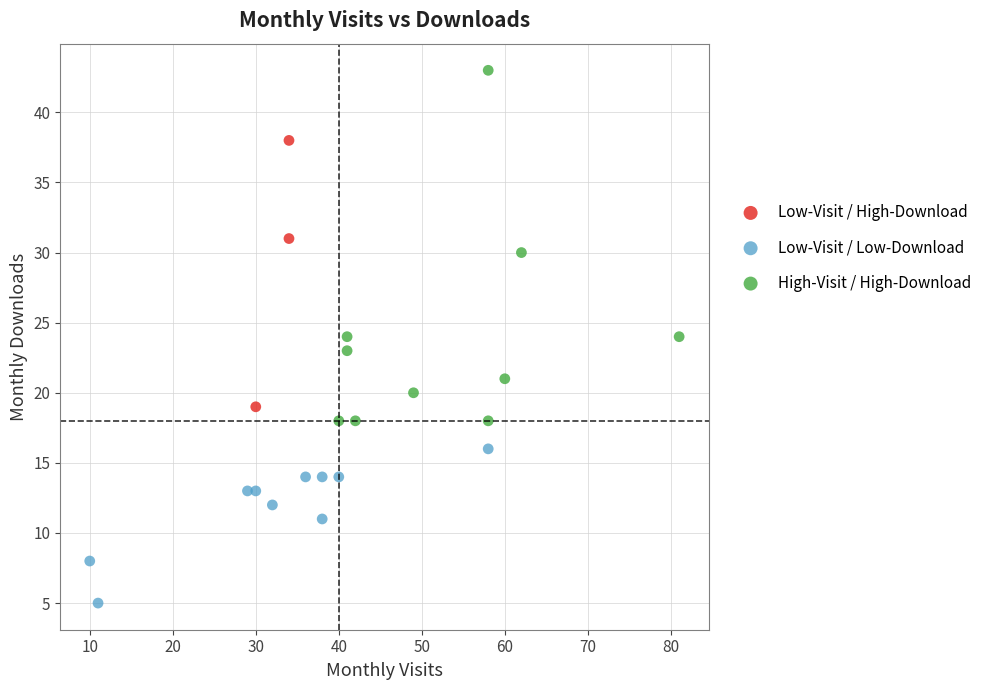

Which series has the widest spread of Y values?

High-Visit / High-Download